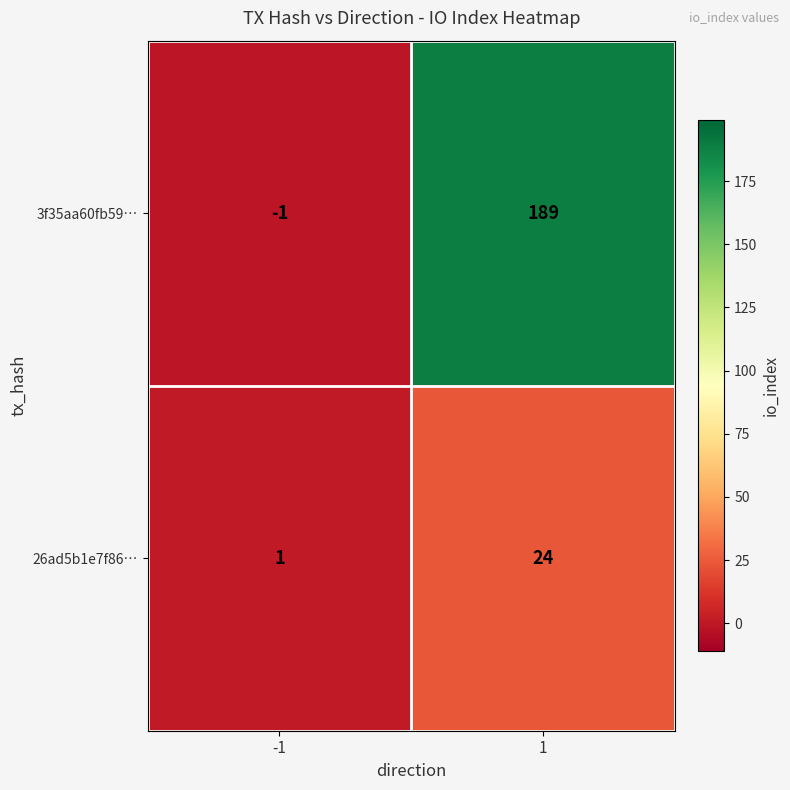

Which series has the largest total across all categories?

3f35aa60fb59…